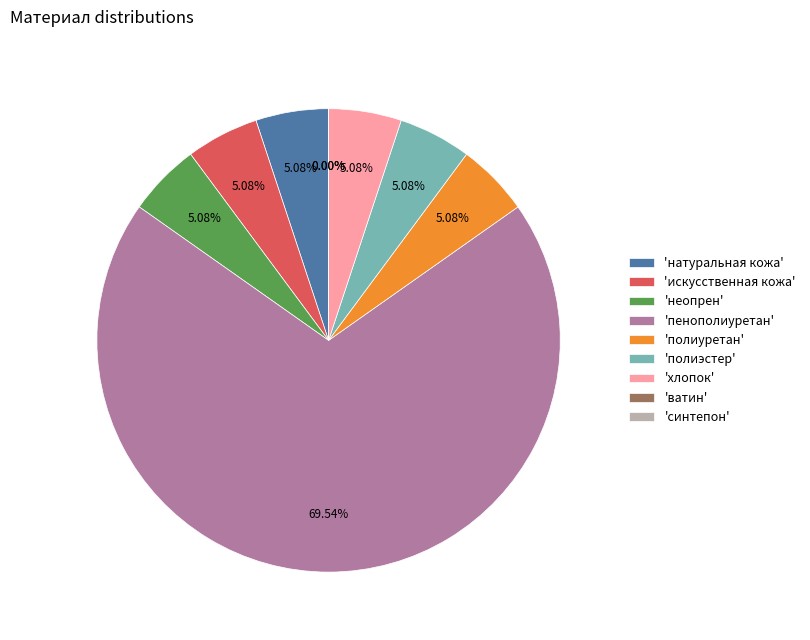

Which category has the biggest portion of the pie?

'пенополиуретан'